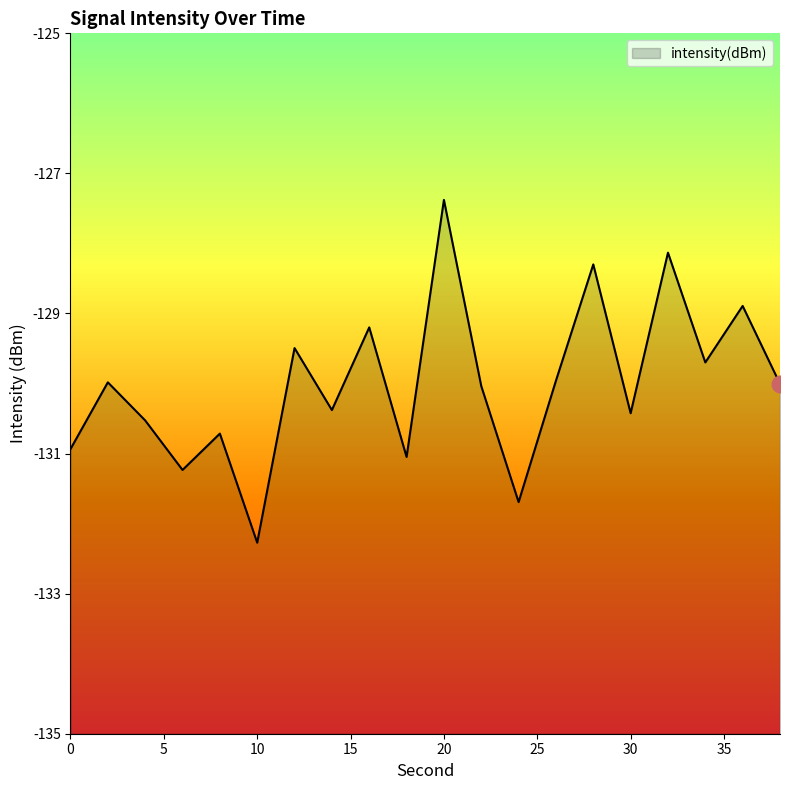

What is the change in value from 20 to 36?

-1.5